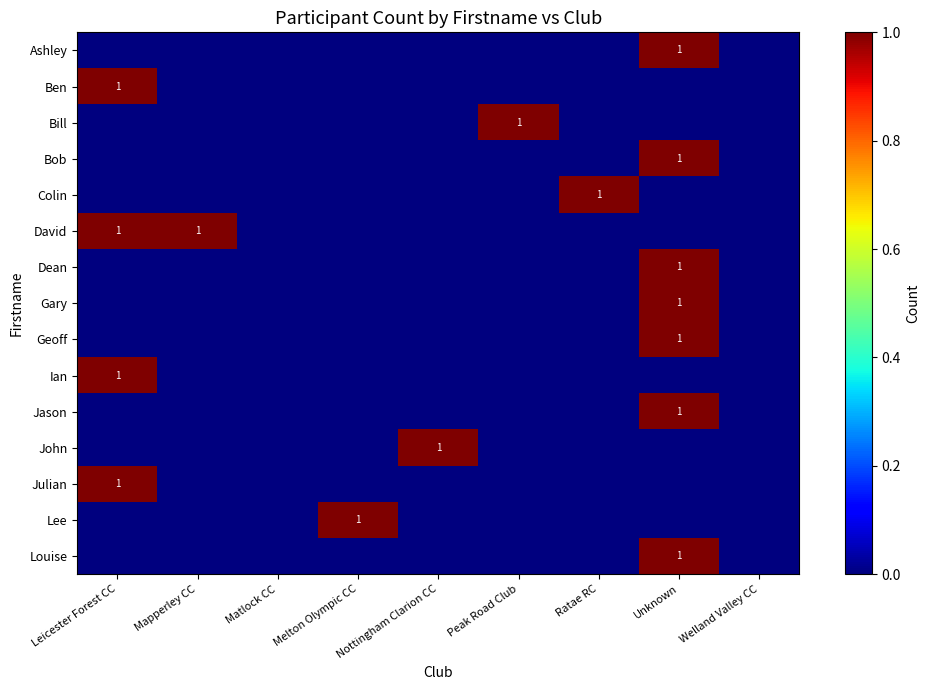

Is it true that Lee equals 0 at Peak Road Club?

True